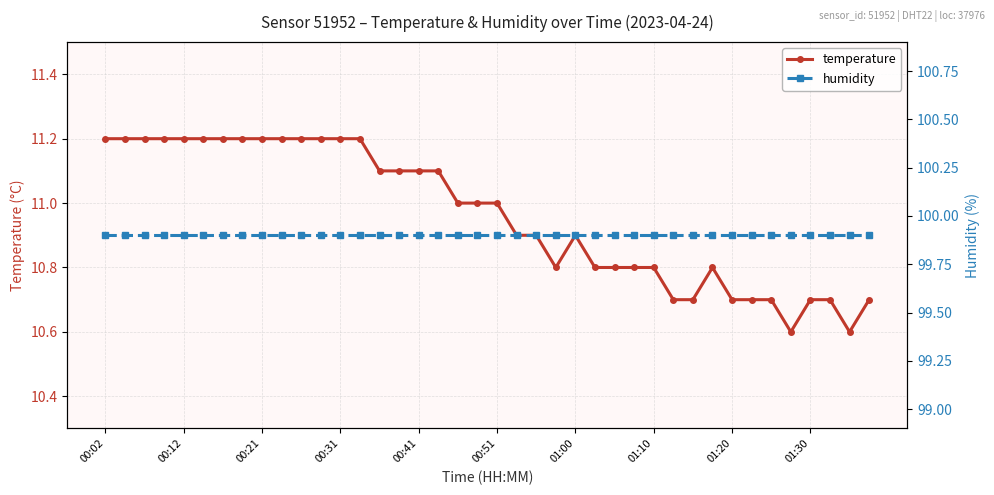

Which series has the widest spread of values?

temperature